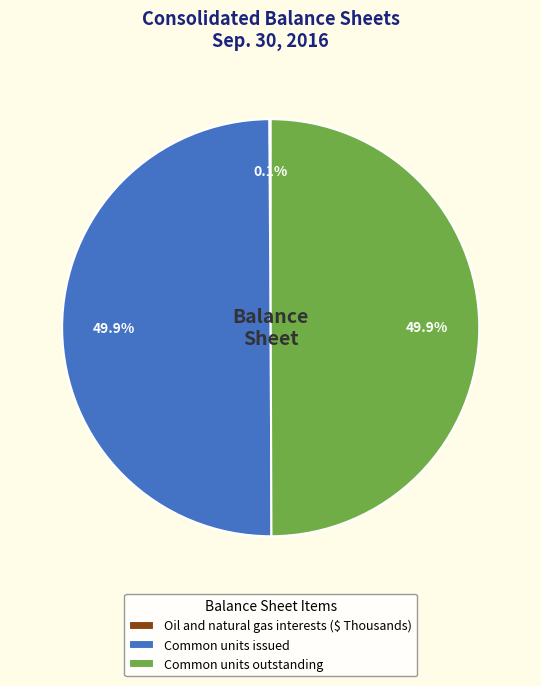

Is it true that Common units issued is 44% of the pie?

False